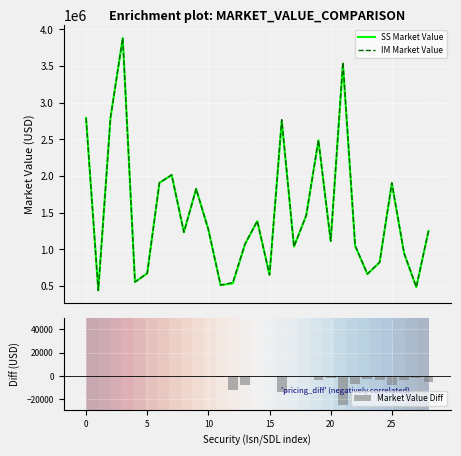

The value of Market Value Diff at 5 is 0.0. True or false?

True